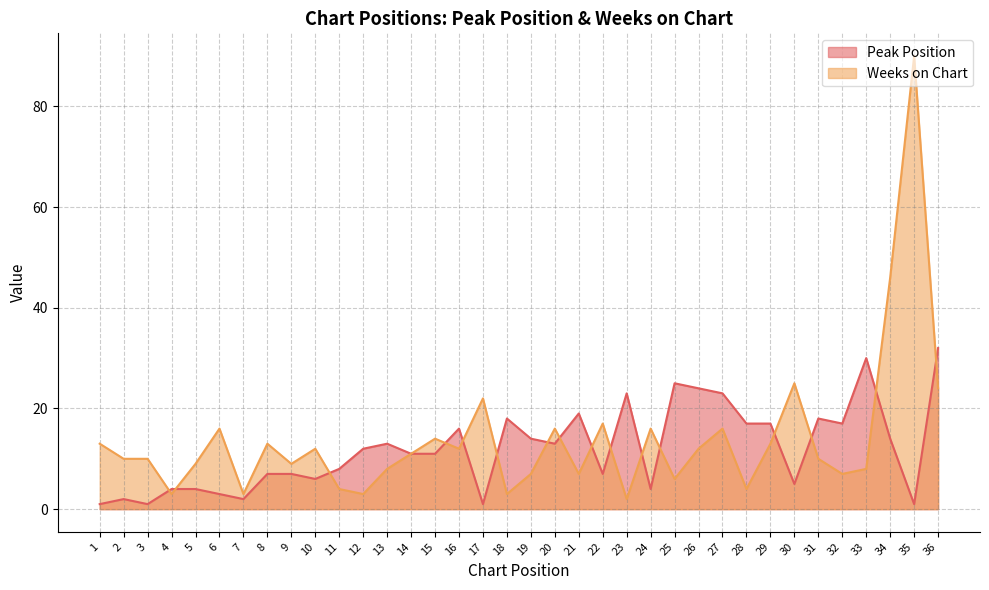

True or false: Peak Position has a value of 3 at 6.

True